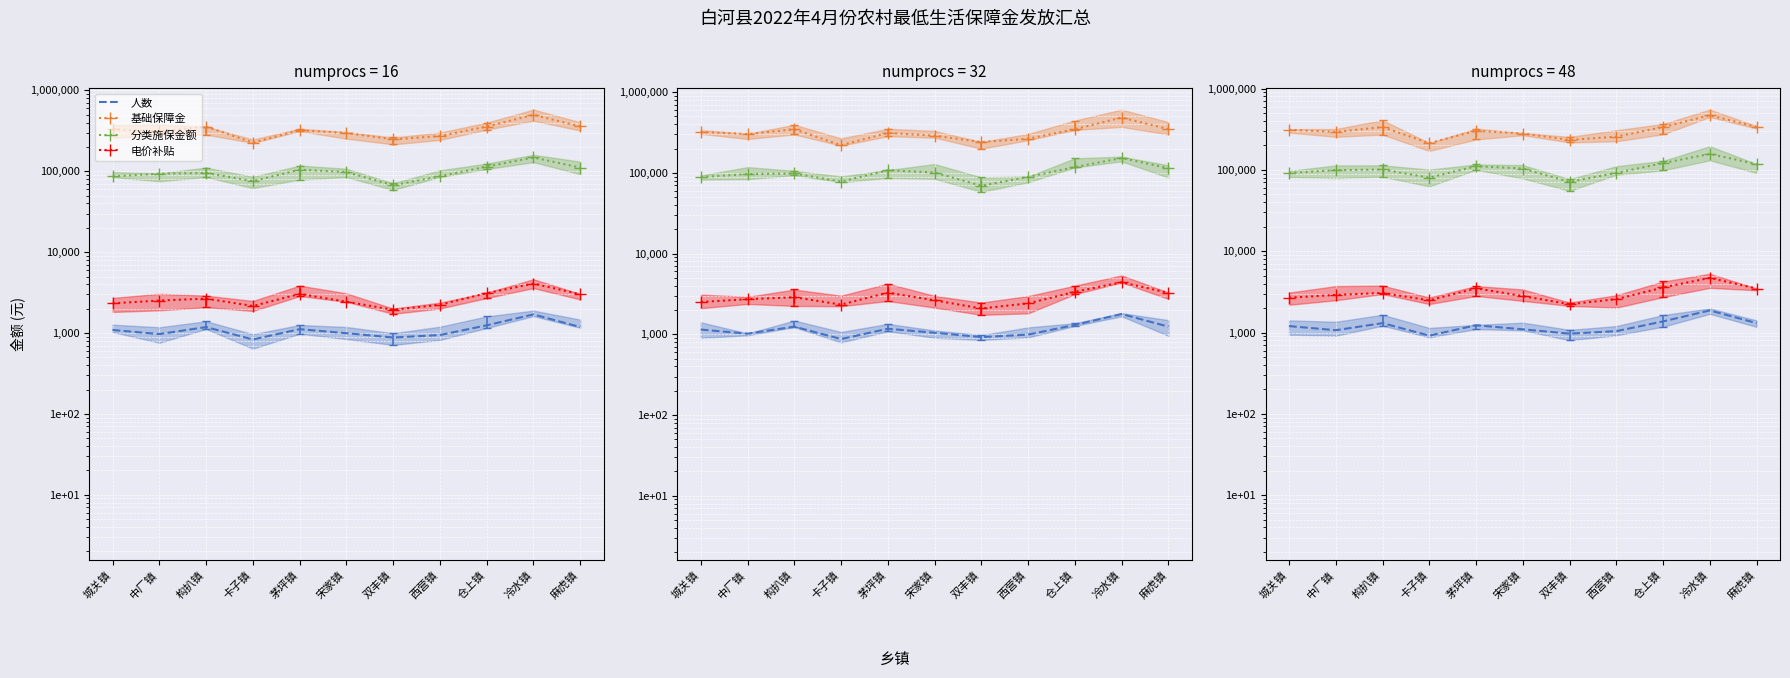

What is the approximate value of 人数 at 双丰镇, to the nearest 100?

900